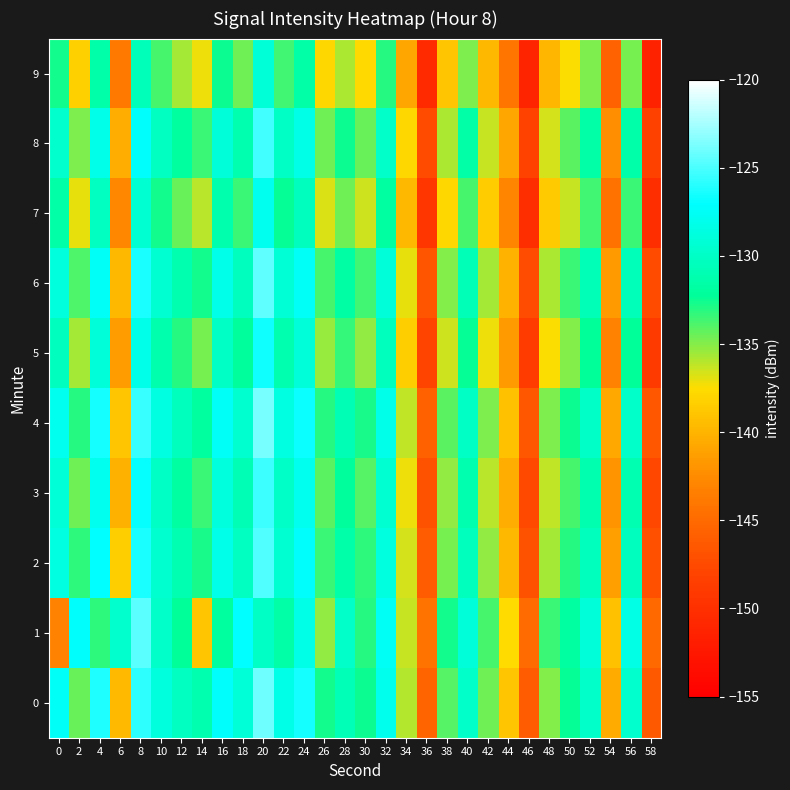

How many data points does each series have?

30